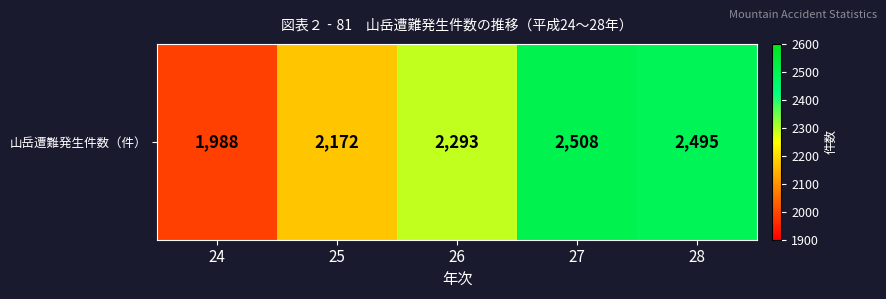

How many distinct data groups are displayed?

1